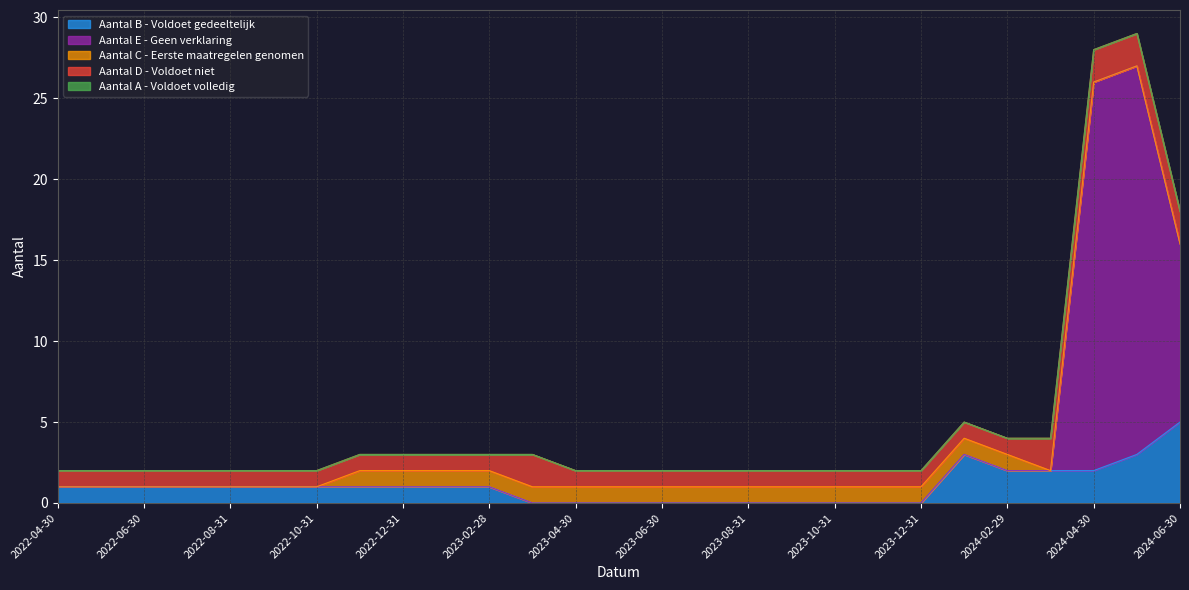

Which label corresponds to the largest value in the chart?

2024-04-30